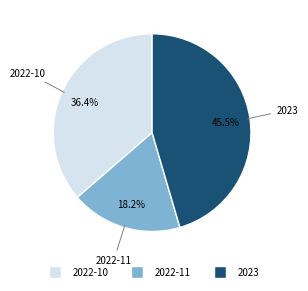

What percentage do 2023 and 2022-10 together represent?

81.8%